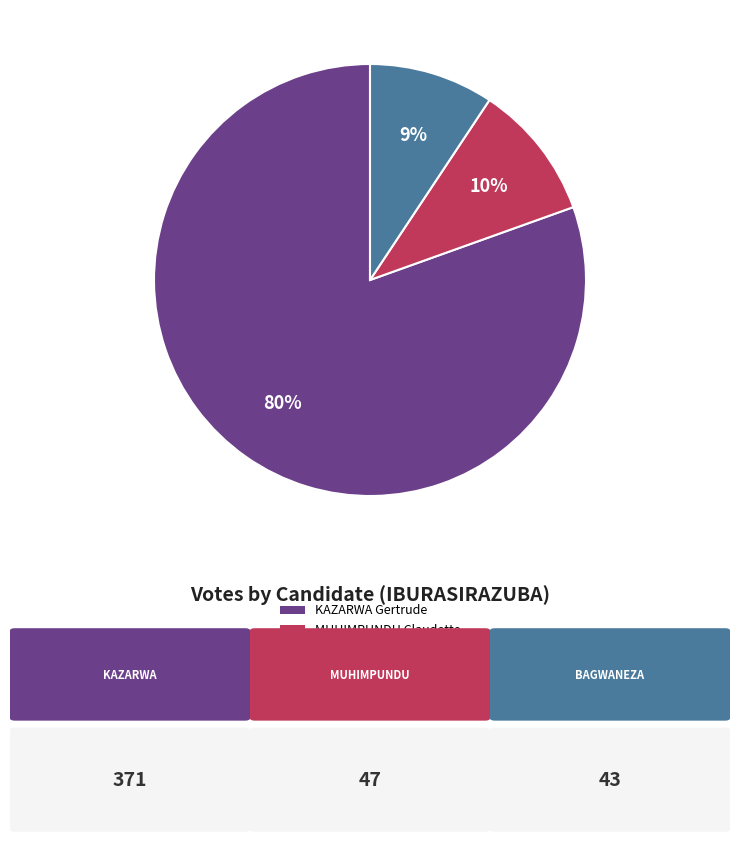

Does any single category account for the majority?

Yes